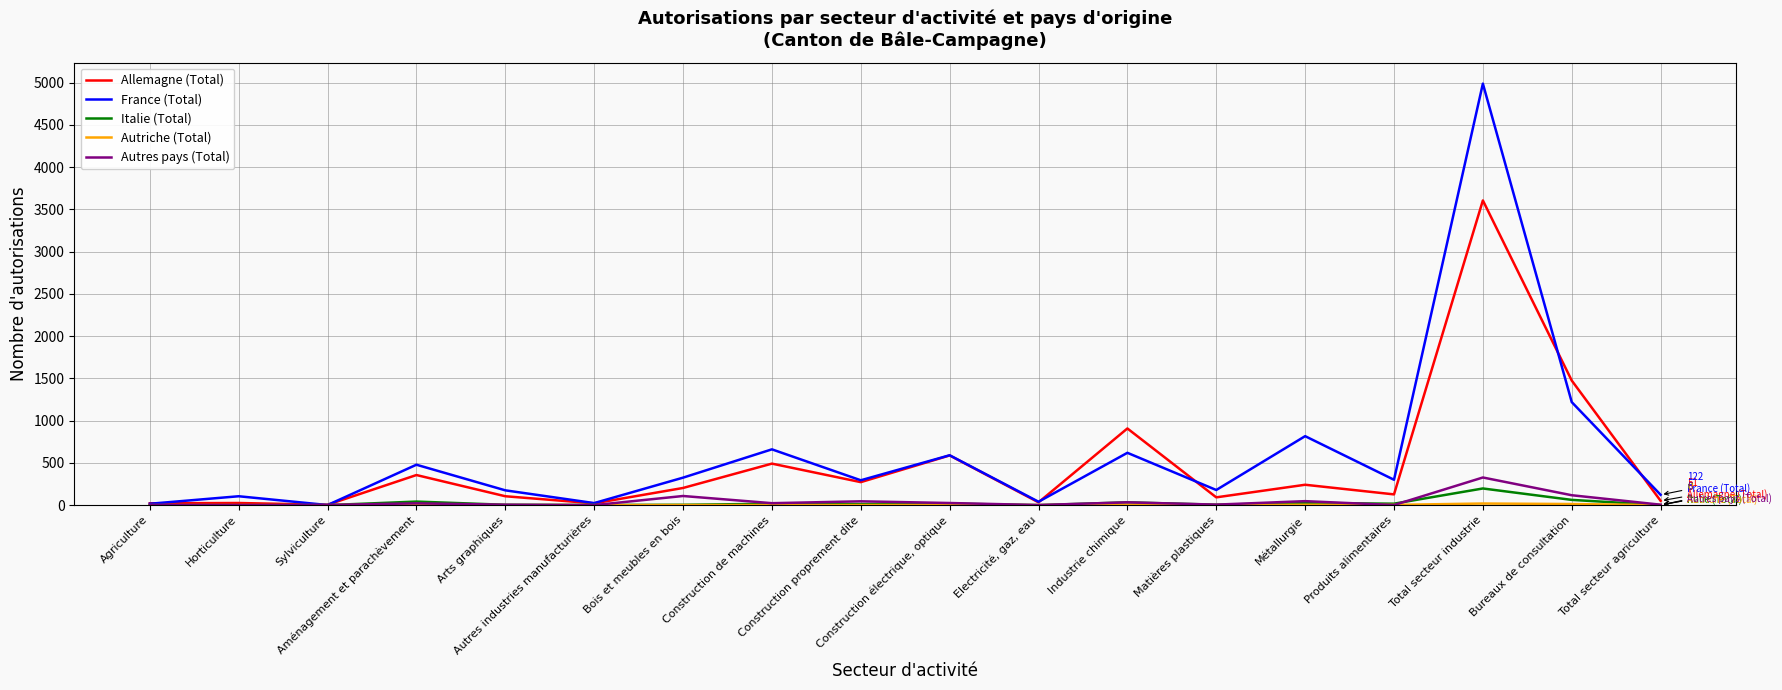

Which series has the widest spread of values?

France (Total)